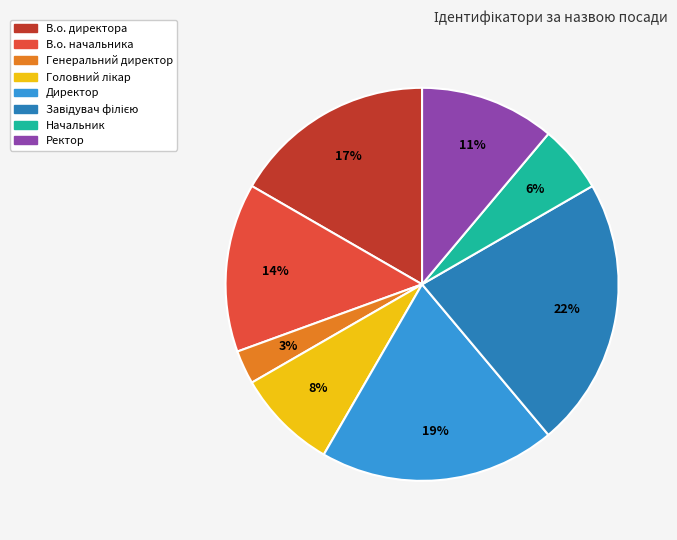

To the nearest percent, what percentage of the pie is Генеральний директор?

3%